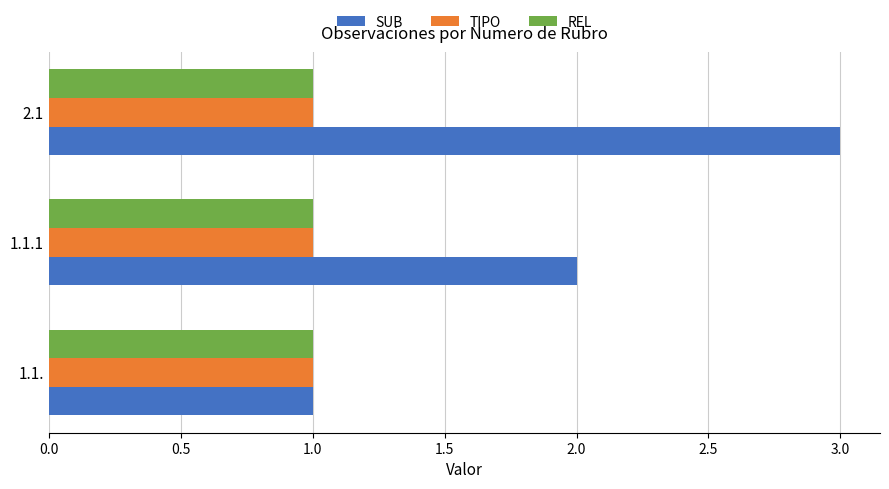

Which series has the largest total across all categories?

SUB